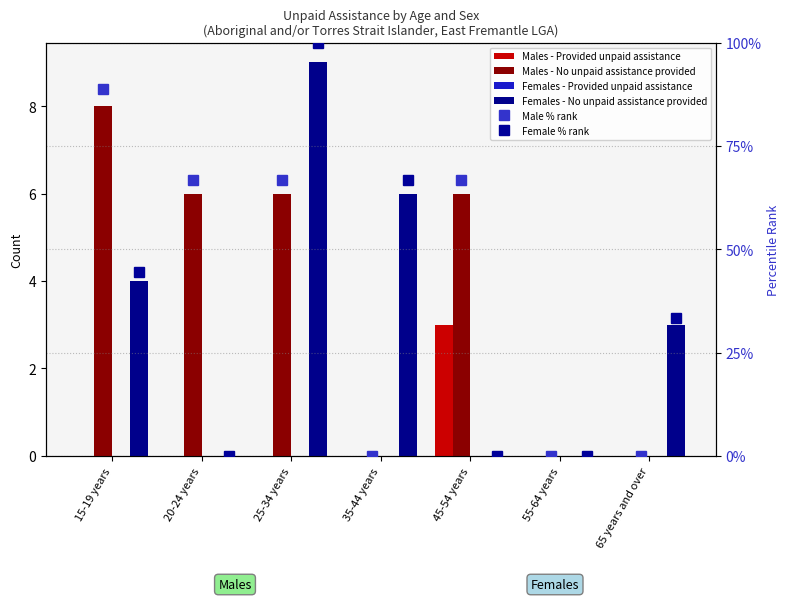

Rank the categories by Females - No unpaid assistance provided value from lowest to highest.

20-24 years, 45-54 years, 55-64 years, 65 years and over, 15-19 years, 35-44 years, 25-34 years